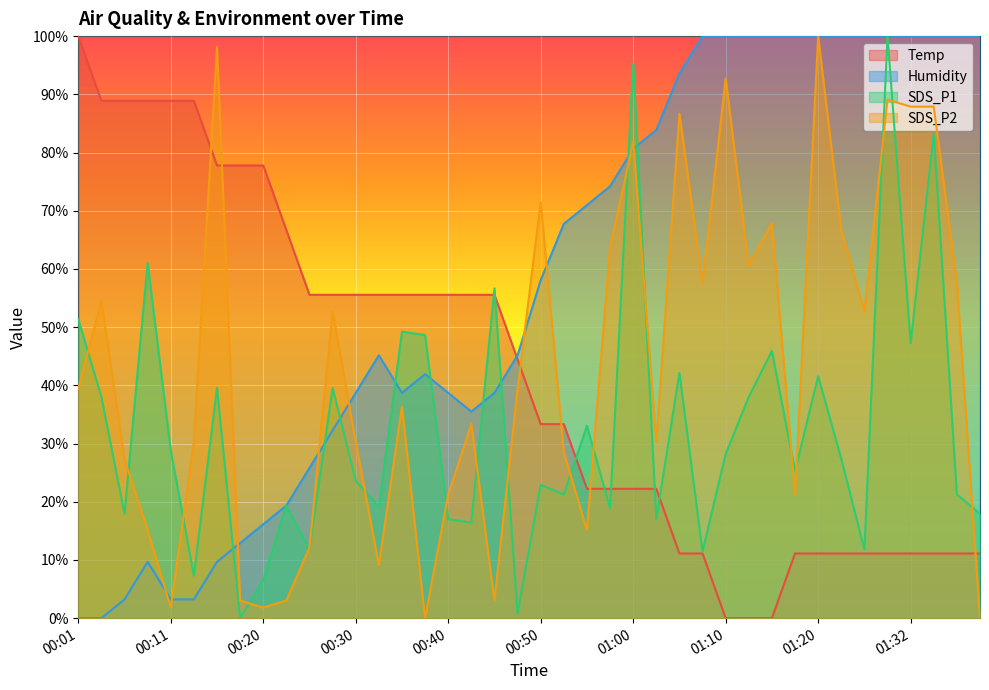

Is the value of Temp at 01:17 greater than the value of SDS_P1 at 00:55?

No